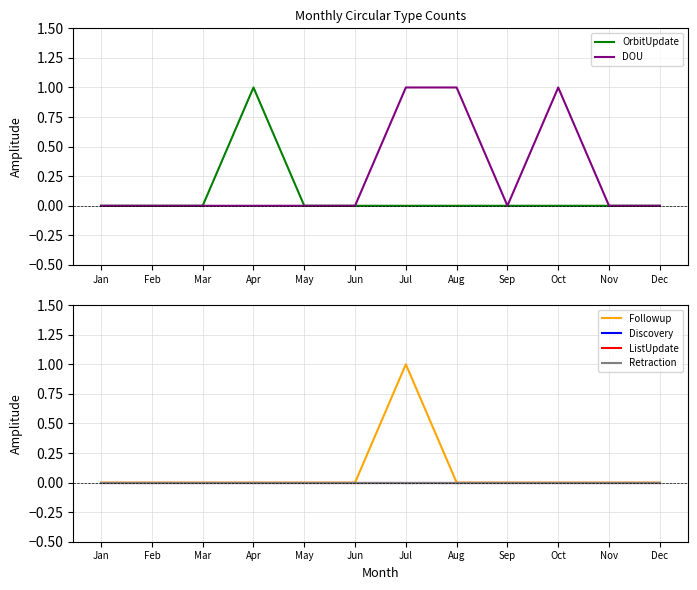

How many values in the Followup series exceed 0?

1